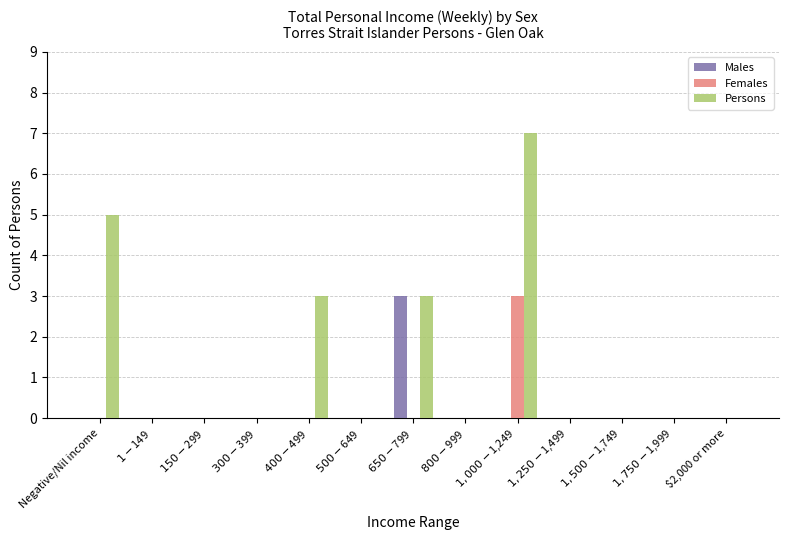

Is it true that Persons equals 0 at $500-$649?

True